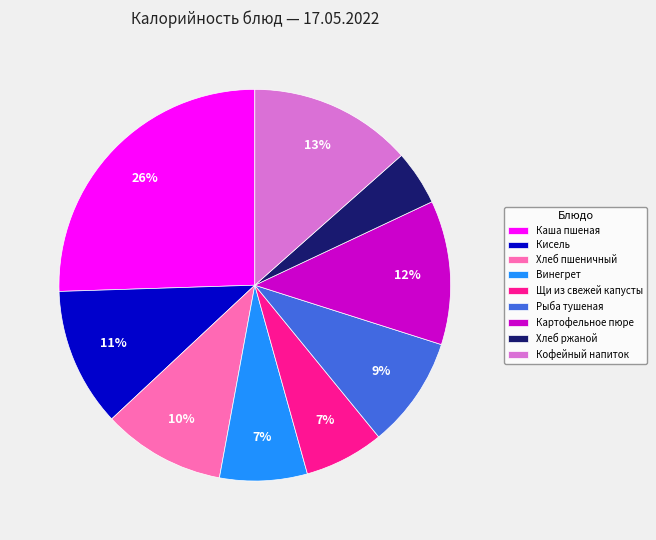

Is there any slice that represents more than half of the pie?

No